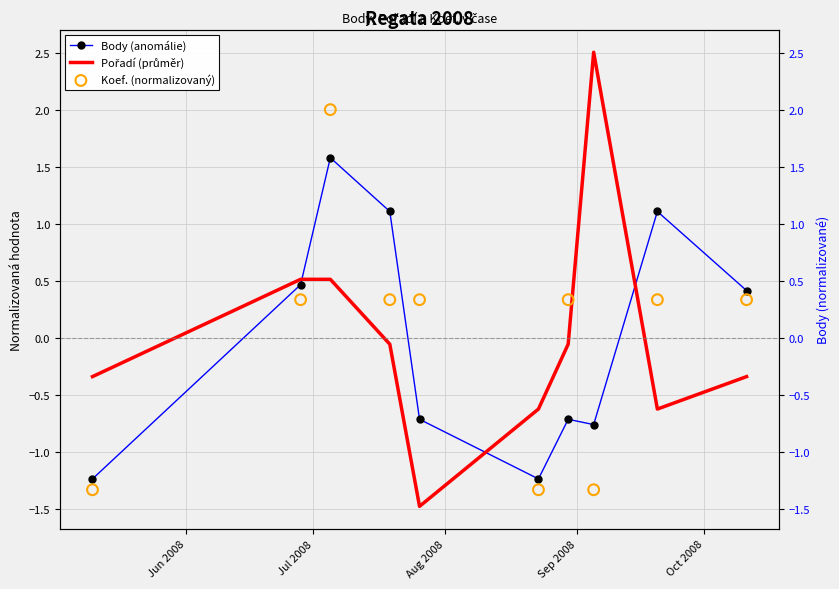

Which series has the widest spread of Y values?

Pořadí (průměr)